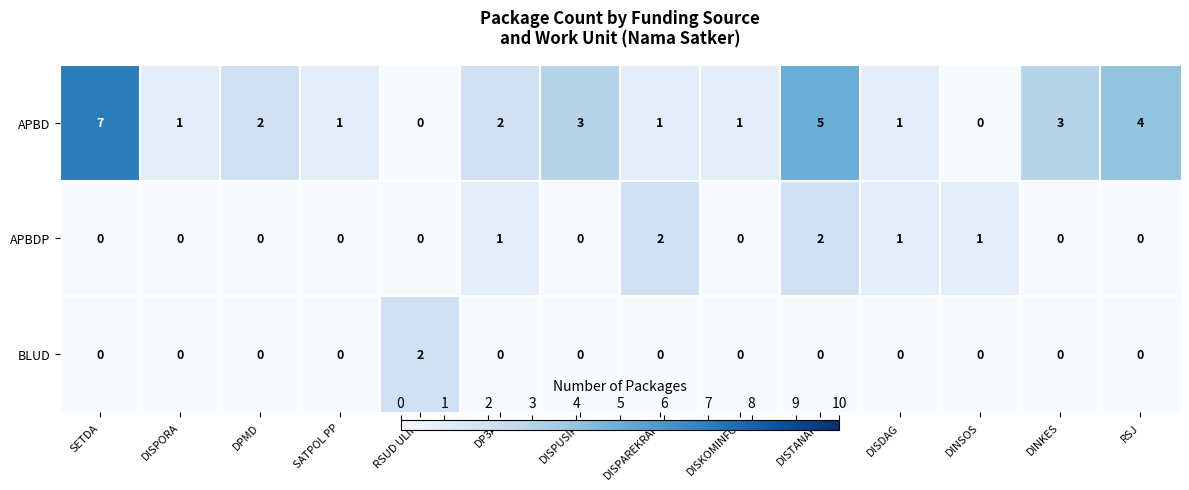

Rank the series by their average value, from lowest to highest.

BLUD, APBDP, APBD